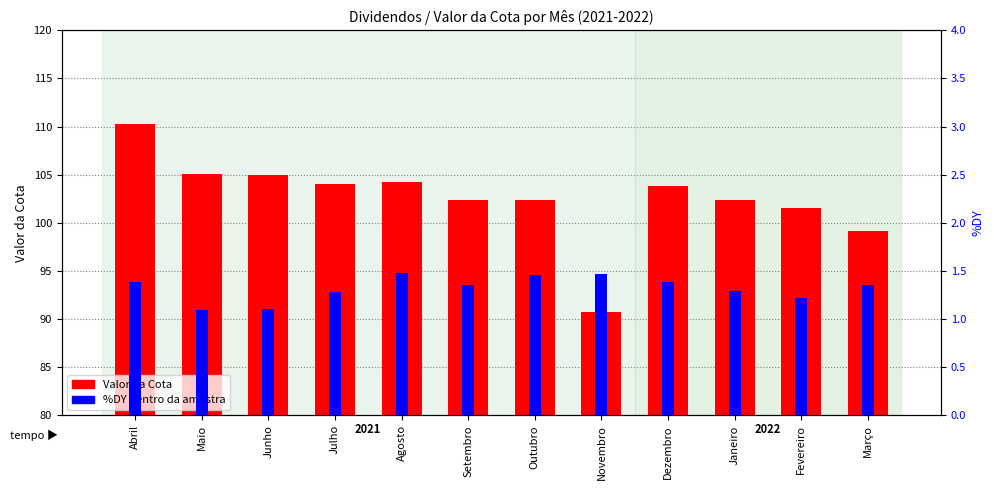

Does the chart contain any negative values?

No